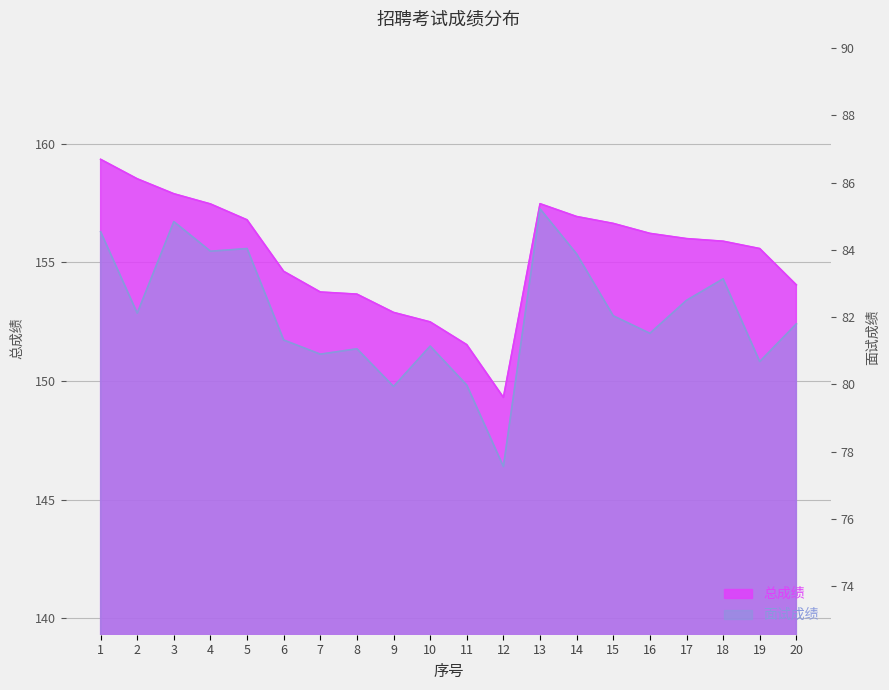

Rank the series at 17 from lowest to highest value.

面试成绩, 总成绩